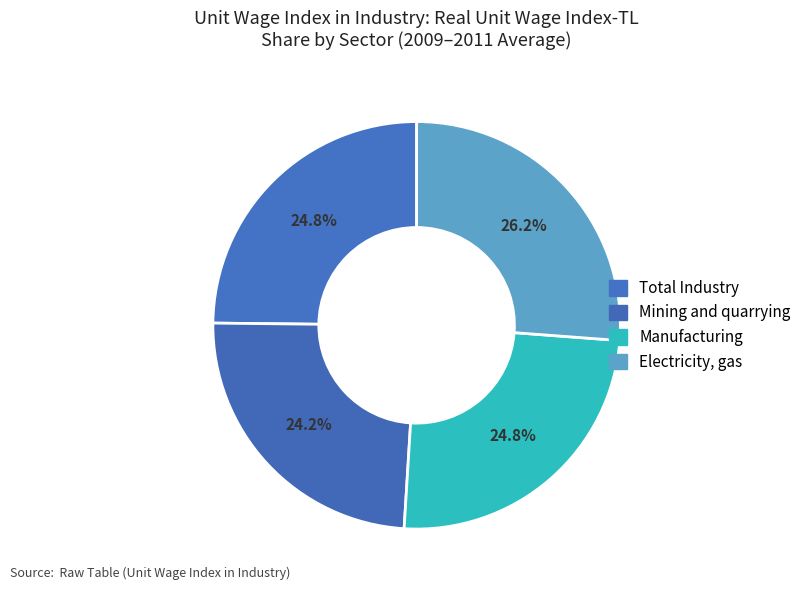

How many slices are in this pie chart?

4